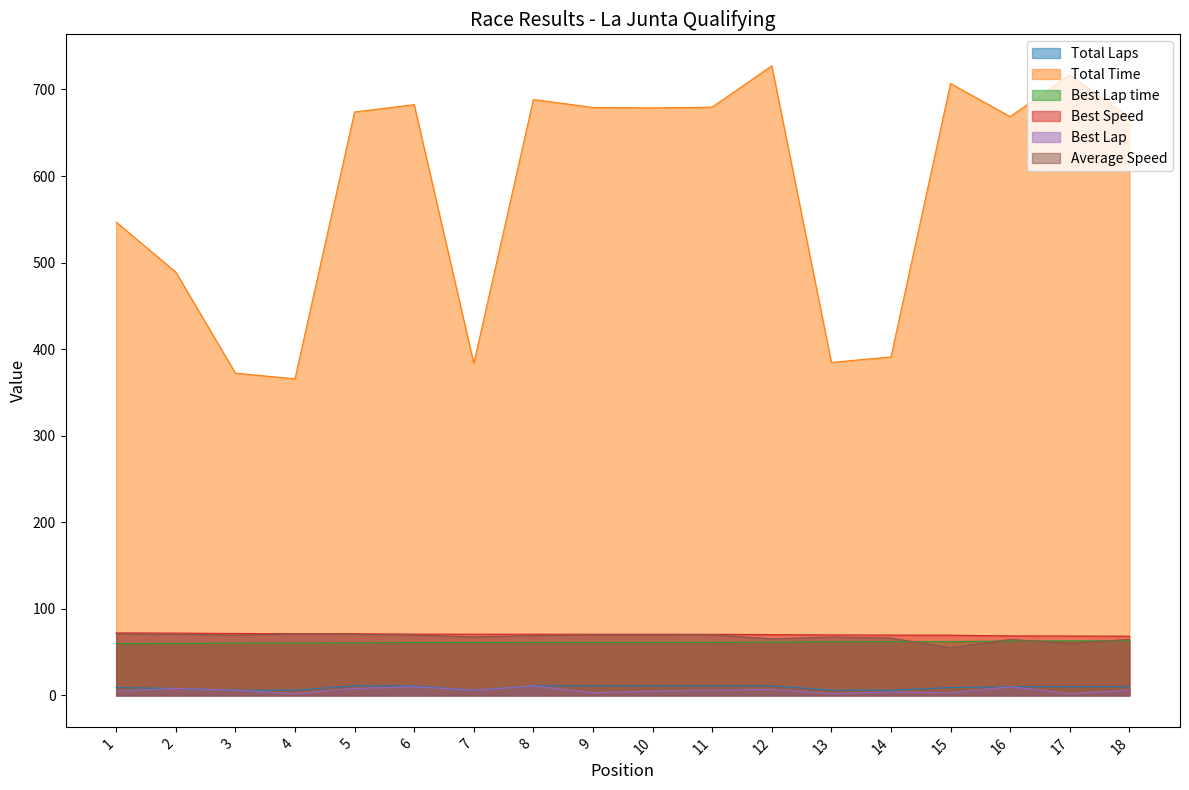

Which series changed the most between 8 and 10?

Total Time